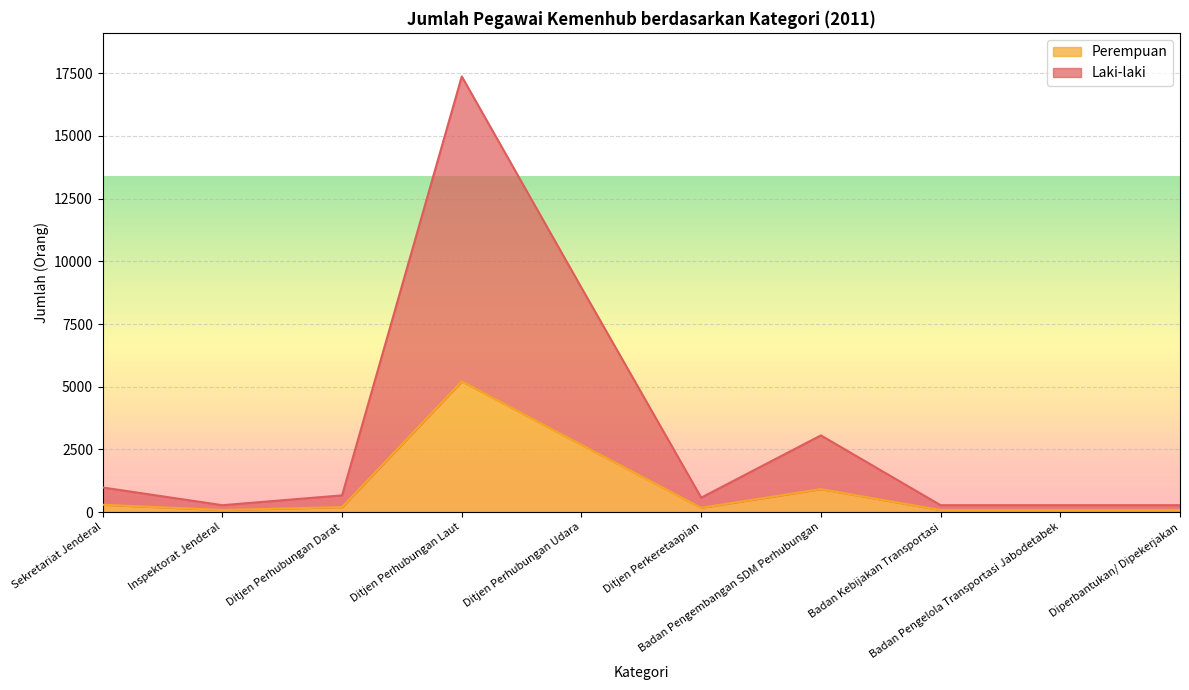

Which series has the largest total across all categories?

Laki-laki